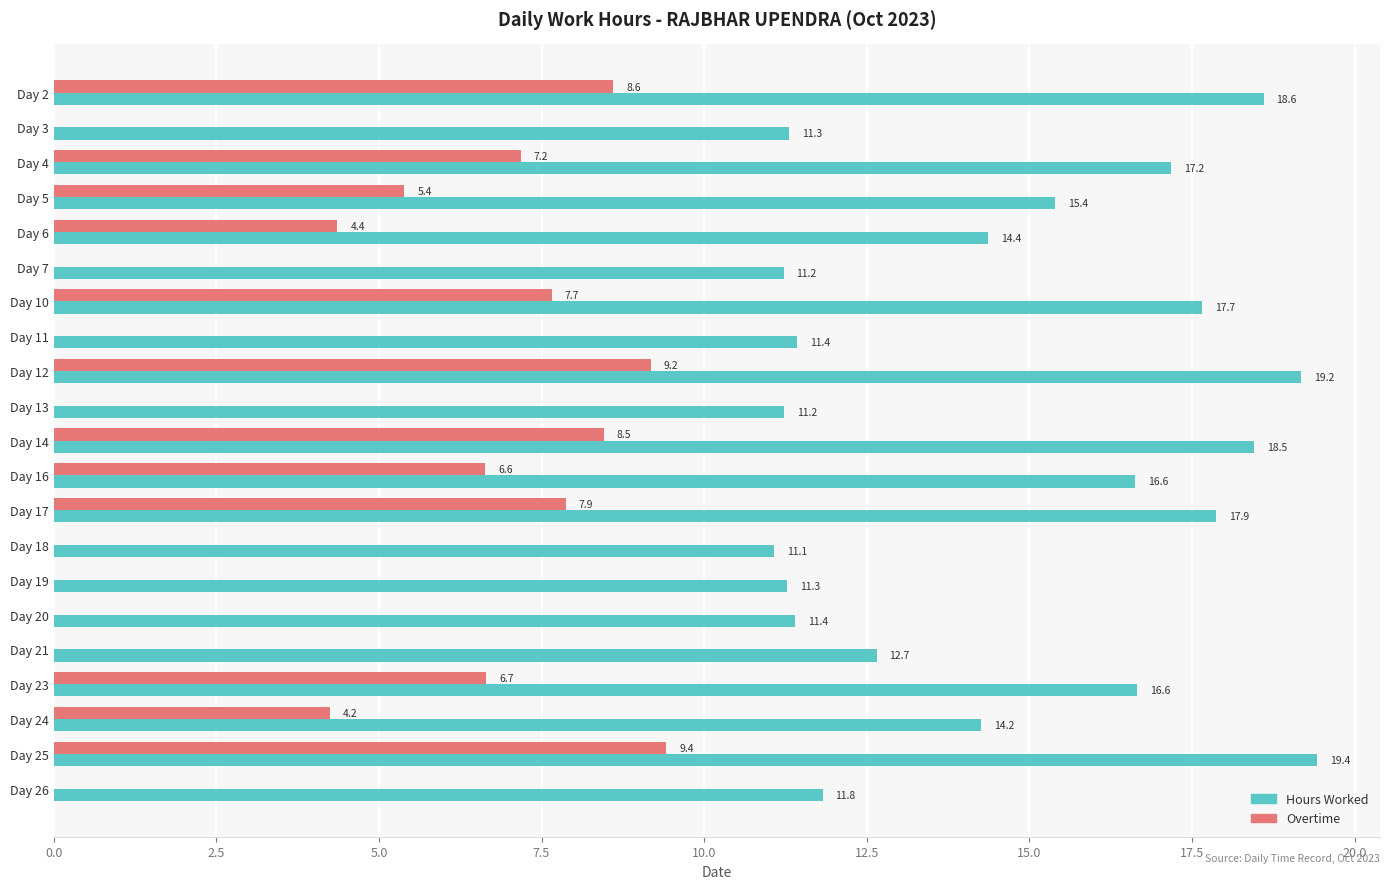

Where is Hours Worked nearest to the value 15?

Day 5